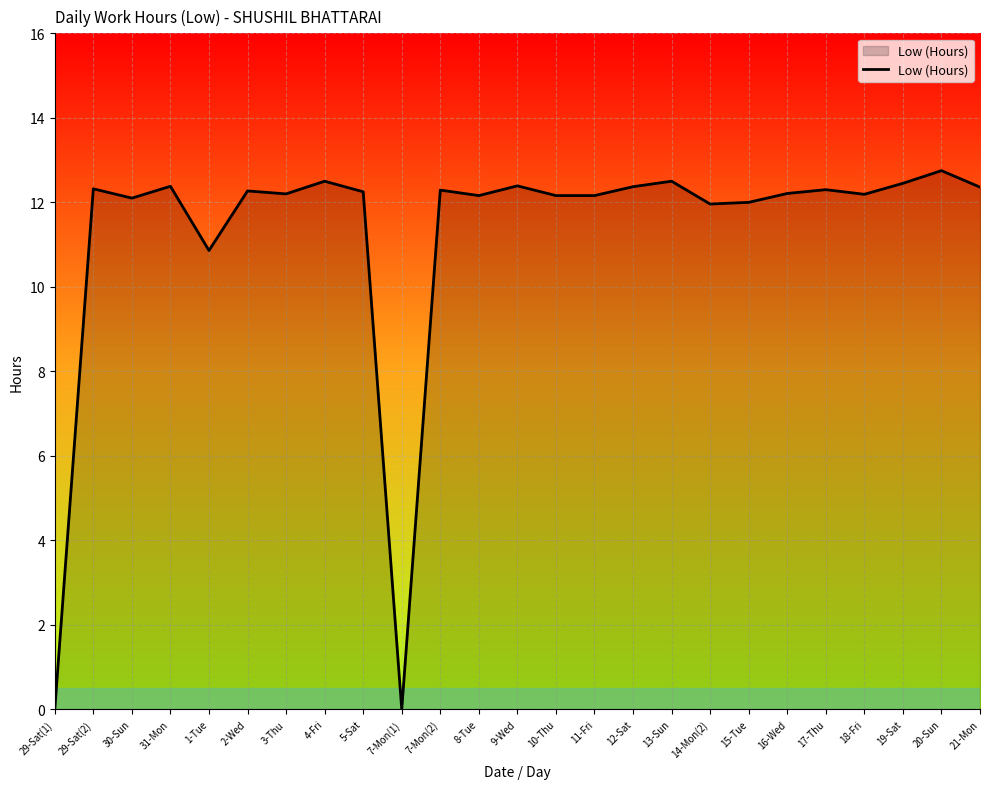

What is the sum of all values?

281.1